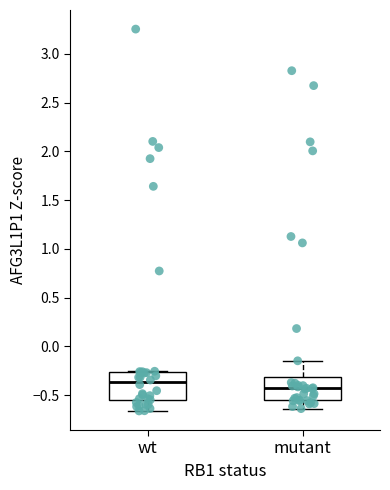

Reading left to right, transcribe this box plot: for each box, give where its median line is, the range the box spans, and where its two whiskers end, as read against the y-axis. The values are not printed on the chart, so give them approximately, as read against the axis.

wt: median -0.35, box -0.55 to -0.25, whiskers -0.65 to -0.25
mutant: median -0.45, box -0.55 to -0.30, whiskers -0.65 to -0.15